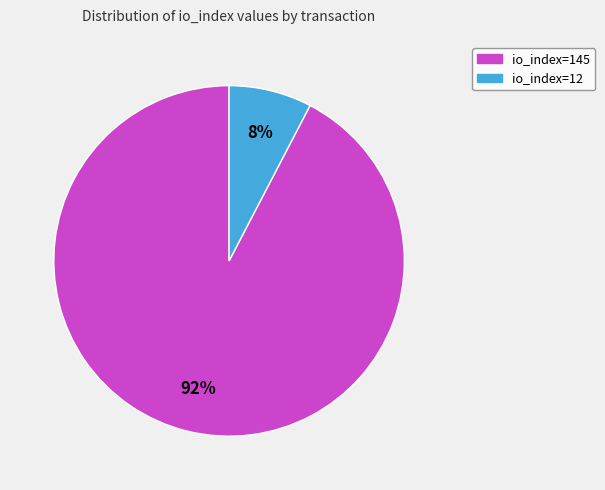

Rank the categories by value from highest to lowest.

io_index=145, io_index=12